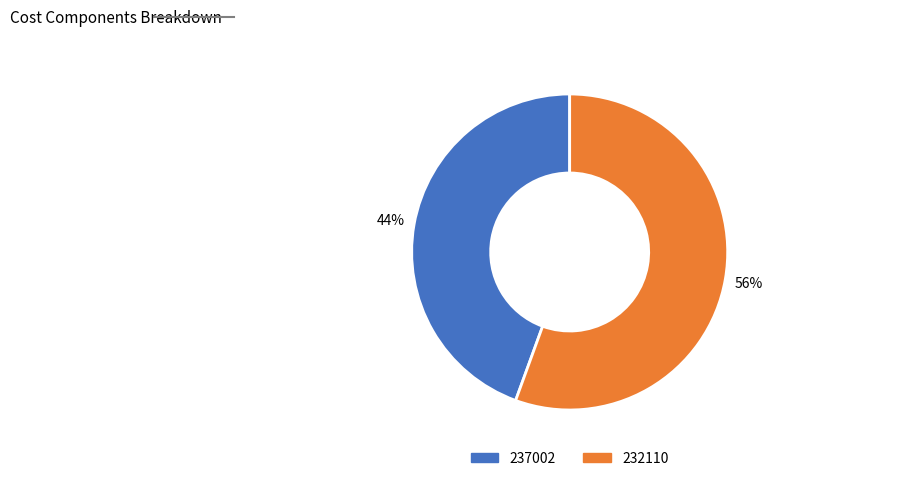

Which has a higher value, 237002 or 232110?

232110